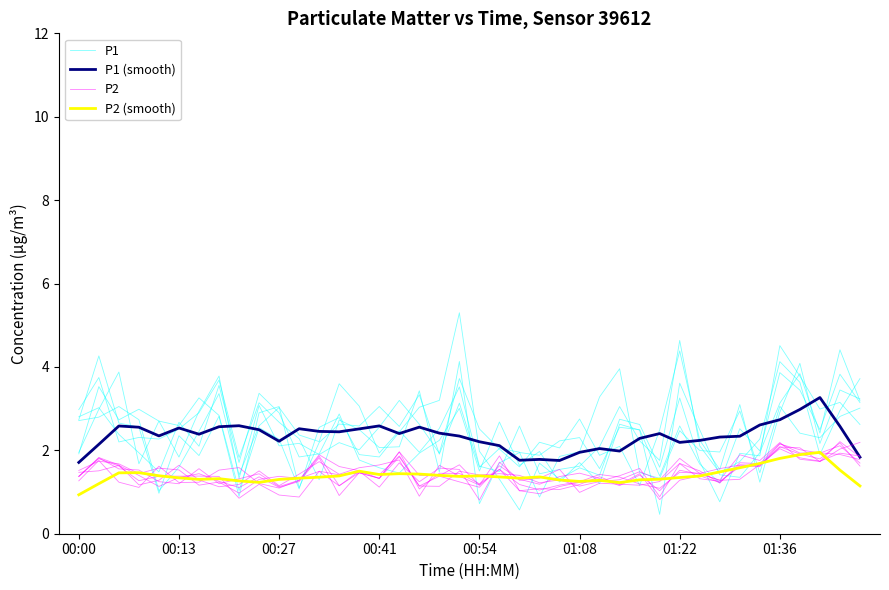

Is this an area chart (filled region under the line)?

No